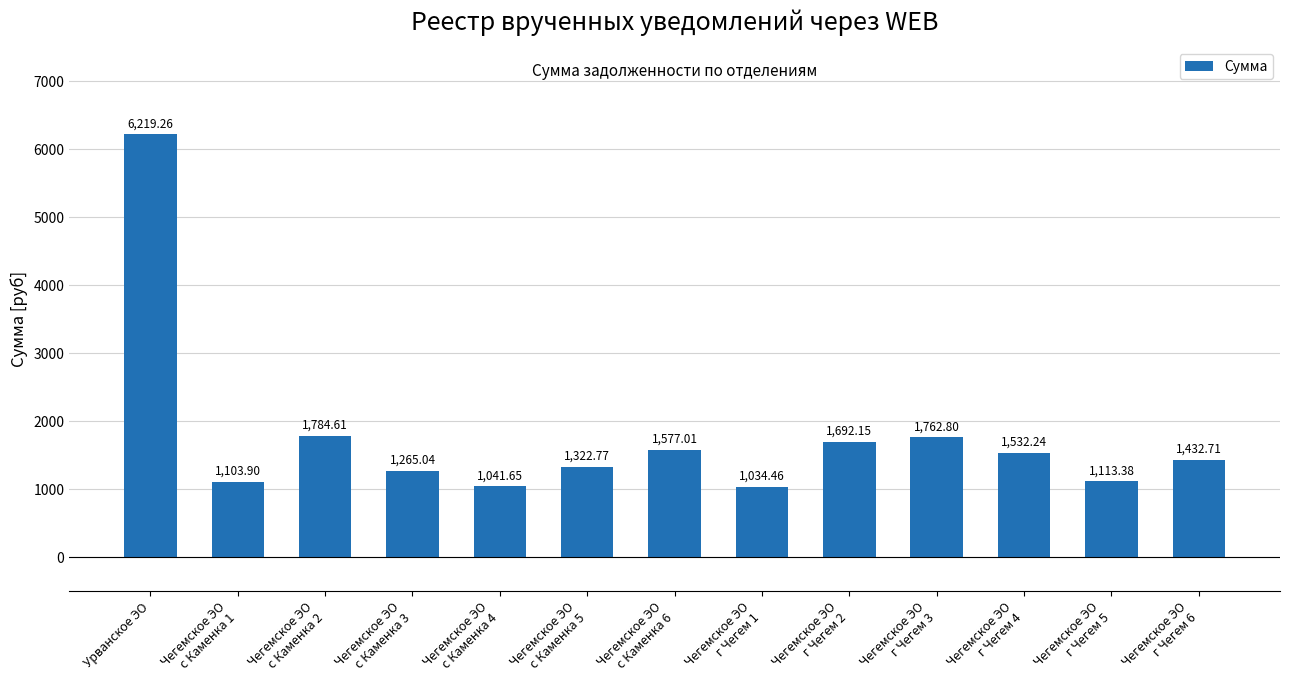

Rank the categories by value from lowest to highest.

Чегемское ЭО
г Чегем 1, Чегемское ЭО
с Каменка 4, Чегемское ЭО
с Каменка 1, Чегемское ЭО
г Чегем 5, Чегемское ЭО
с Каменка 3, Чегемское ЭО
с Каменка 5, Чегемское ЭО
г Чегем 6, Чегемское ЭО
г Чегем 4, Чегемское ЭО
с Каменка 6, Чегемское ЭО
г Чегем 2, Чегемское ЭО
г Чегем 3, Чегемское ЭО
с Каменка 2, Урванское ЭО